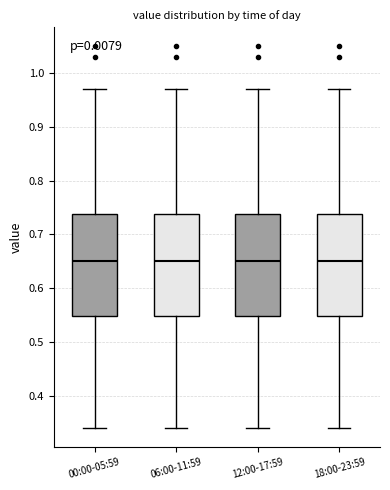

Reading left to right, transcribe this box plot: for each box, give where its median line is, the range the box spans, and where its two whiskers end, as read against the y-axis. The values are not printed on the chart, so give them approximately, as read against the axis.

00:00-05:59: median 0.65, box 0.55 to 0.74, whiskers 0.34 to 0.97
06:00-11:59: median 0.65, box 0.55 to 0.74, whiskers 0.34 to 0.97
12:00-17:59: median 0.65, box 0.55 to 0.74, whiskers 0.34 to 0.97
18:00-23:59: median 0.65, box 0.55 to 0.74, whiskers 0.34 to 0.97